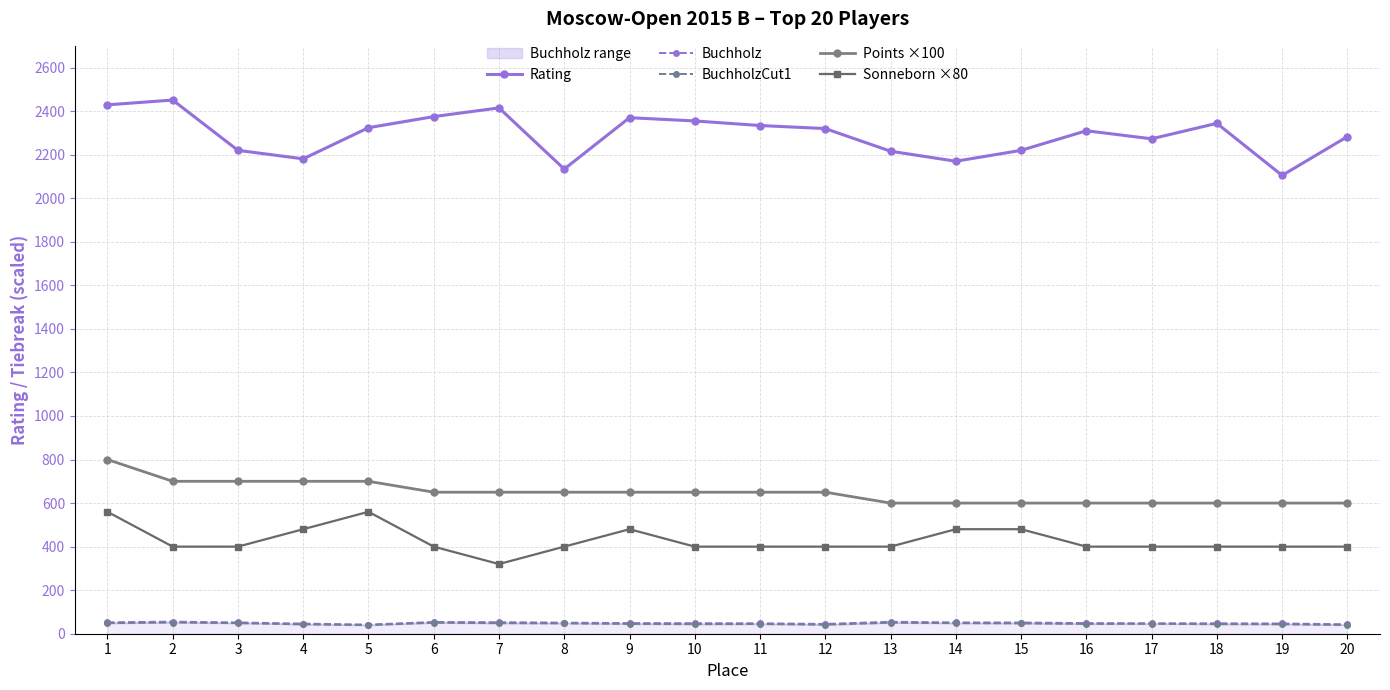

Rank the categories by BuchholzCut1 value from lowest to highest.

5, 20, 12, 4, 19, 10, 18, 11, 9, 16, 17, 8, 15, 1, 3, 7, 14, 6, 13, 2